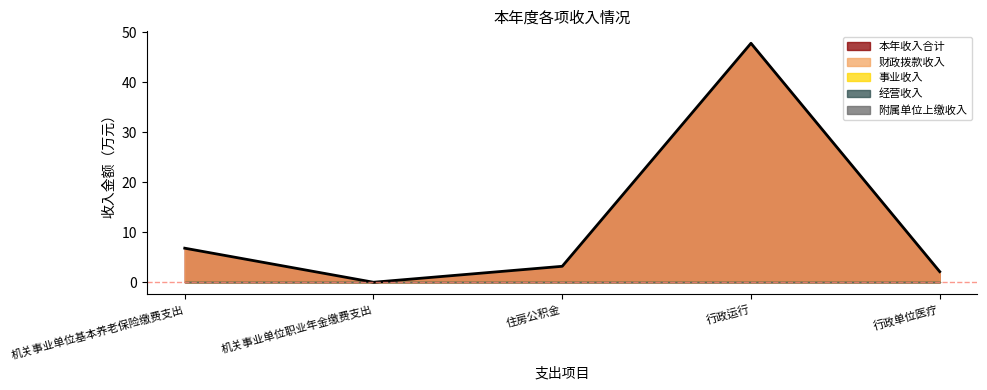

List the labels in order of 经营收入 value, smallest first.

机关事业单位基本养老保险缴费支出, 机关事业单位职业年金缴费支出, 住房公积金, 行政运行, 行政单位医疗